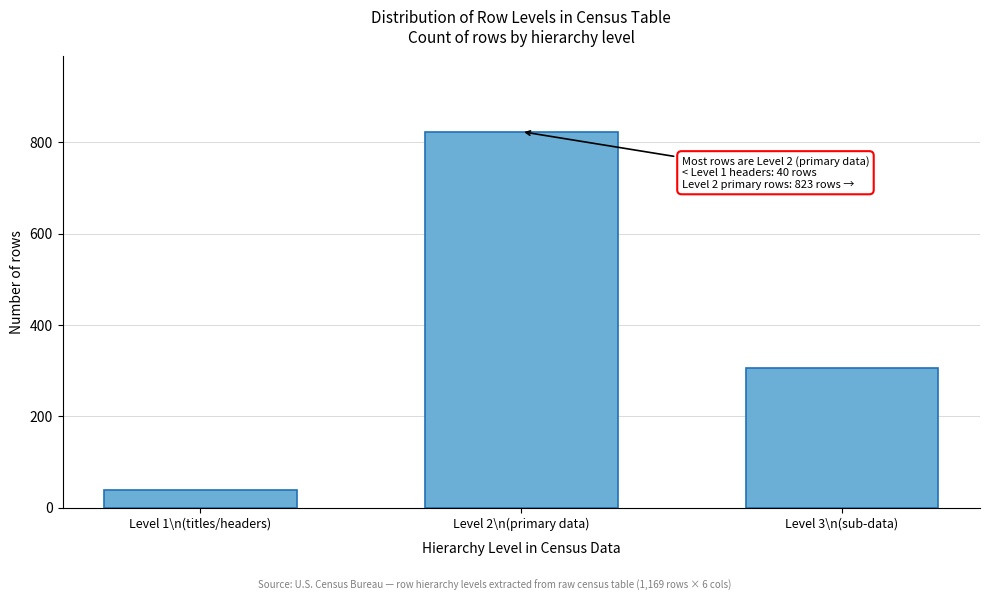

Reading right to left, transcribe all the data shown in this chart.

Level 3\n(sub-data)=306	Level 2\n(primary data)=823	Level 1\n(titles/headers)=40